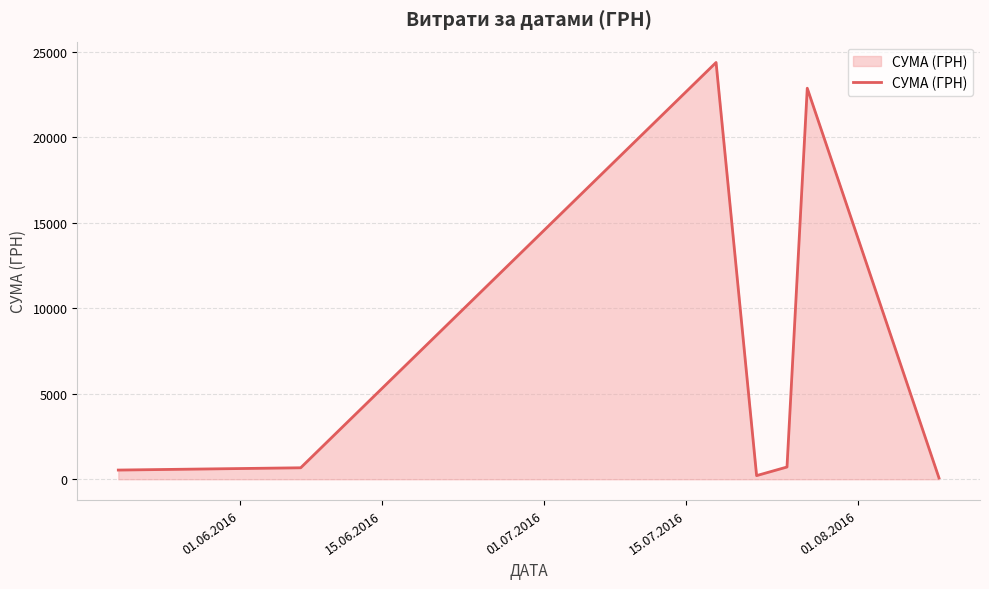

What is the maximum value shown in the chart?

24369.0